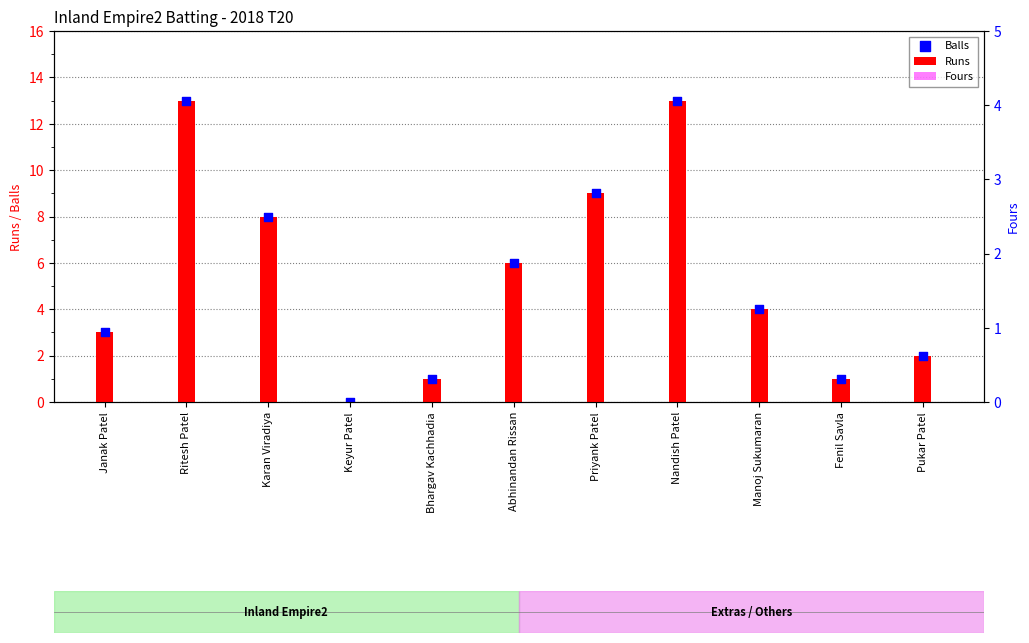

What are all the series names shown in the legend?

Runs, Balls, Fours